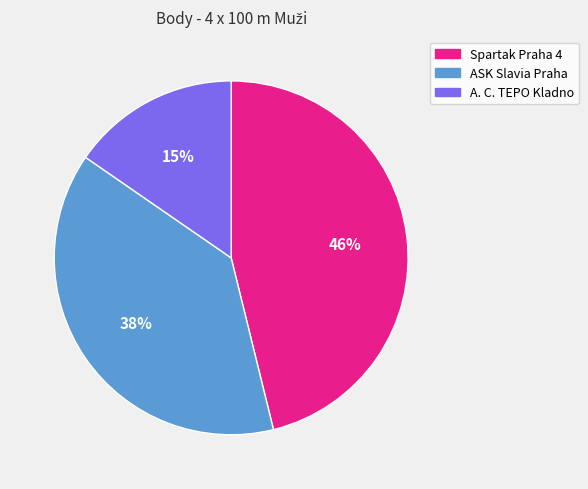

Which has a higher value, A. C. TEPO Kladno or Spartak Praha 4?

Spartak Praha 4